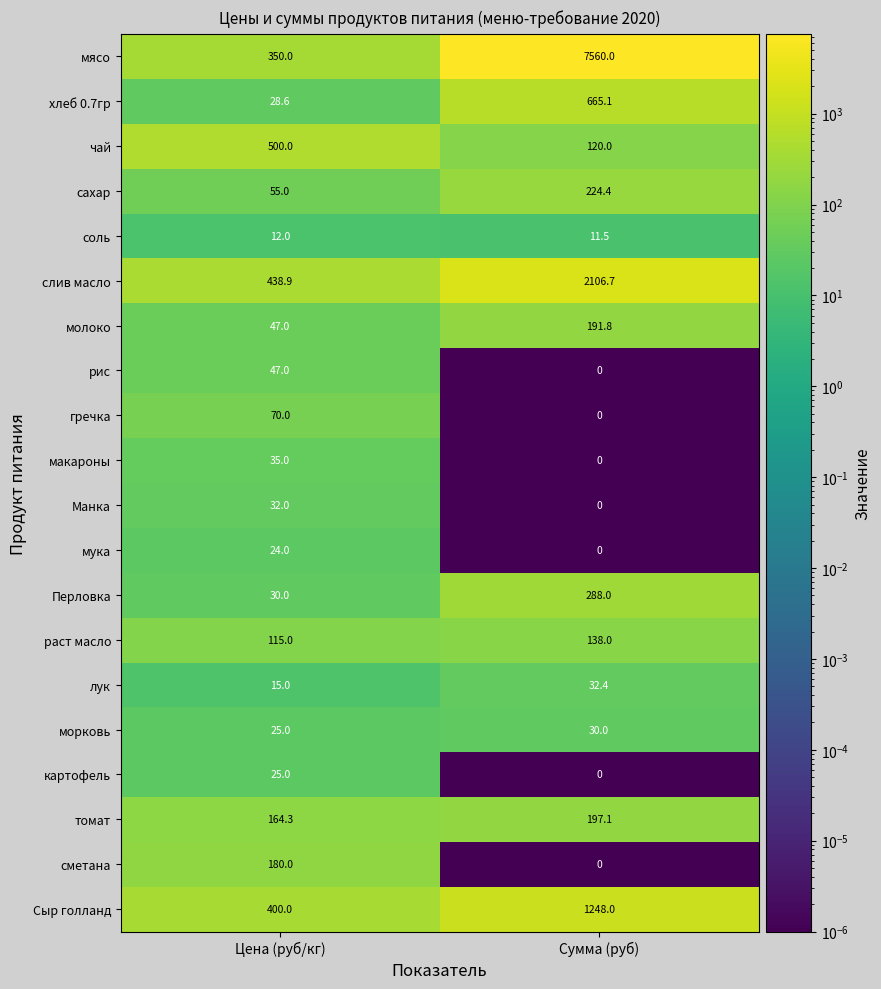

Rank the series by their maximum value, from lowest to highest.

соль, мука, картофель, морковь, Манка, лук, макароны, рис, гречка, раст масло, сметана, молоко, томат, сахар, Перловка, чай, хлеб 0.7гр, Сыр голланд, слив масло, мясо